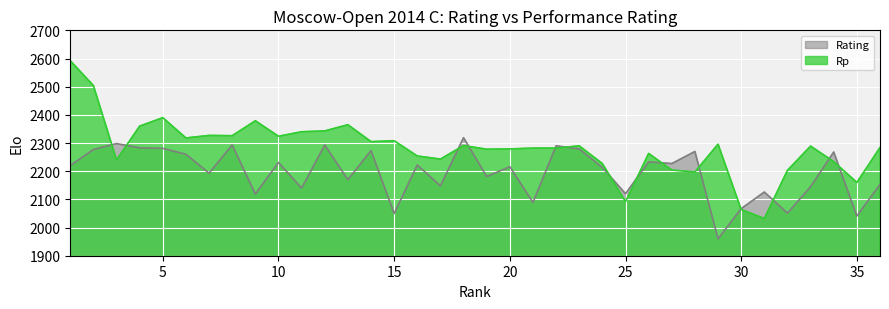

How many interior local valleys does the Rating series have?

13